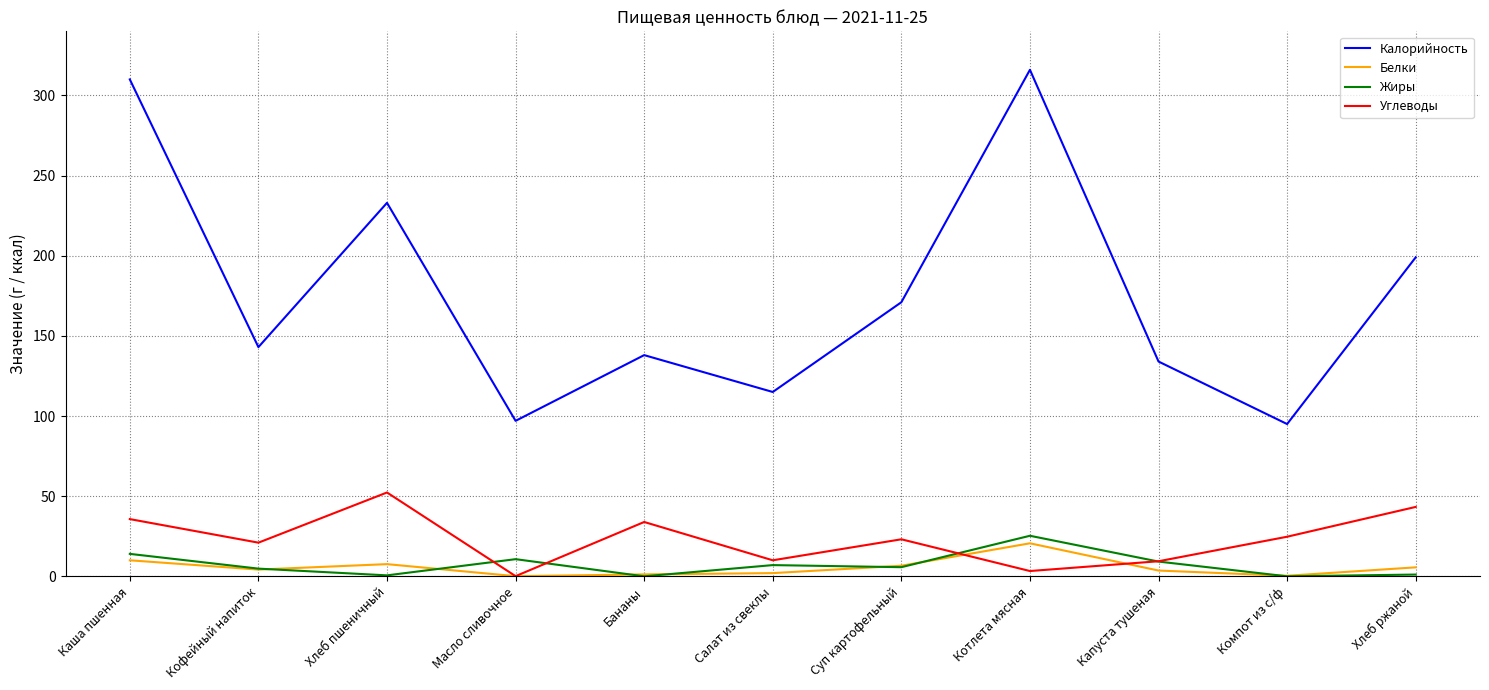

Is the value of Углеводы at Салат из свеклы greater than the value of Жиры at Котлета мясная?

No